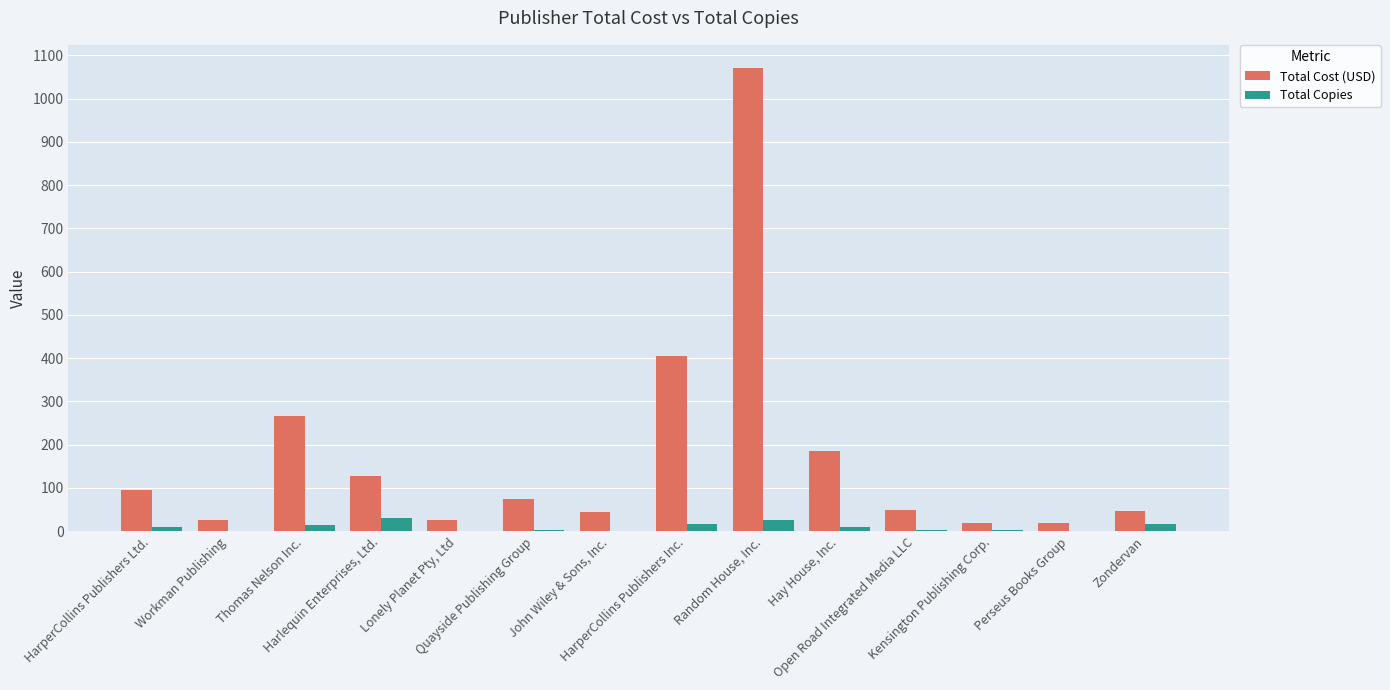

What is the maximum value shown in the chart?

1070.9